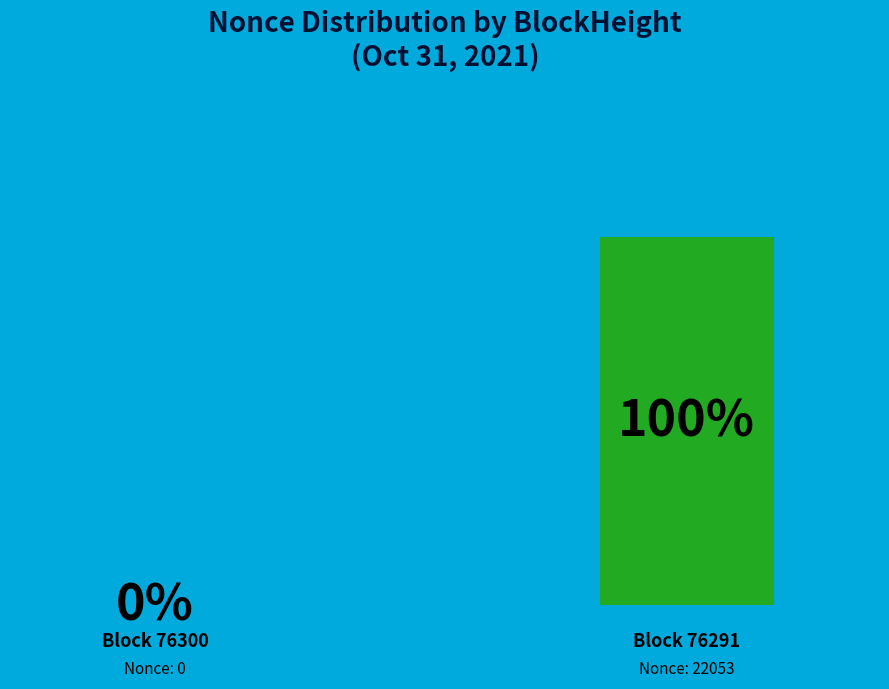

Rank the categories by value from highest to lowest.

76291, 76300